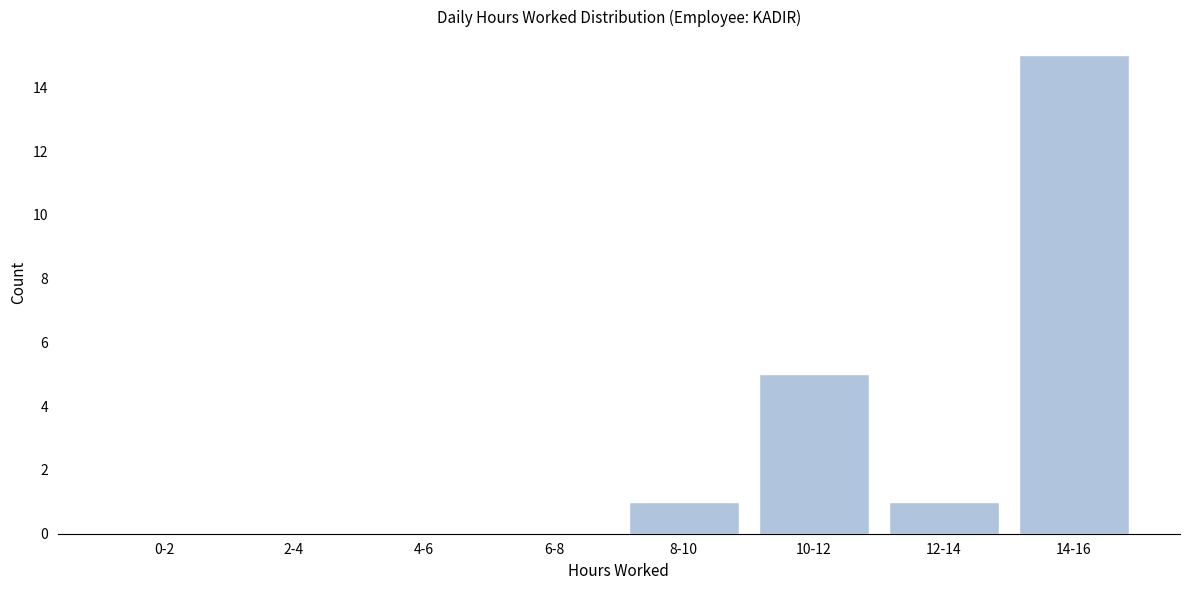

Reading left to right, what are all the values shown in this chart?

0-2=0	2-4=0	4-6=0	6-8=0	8-10=1	10-12=5	12-14=1	14-16=15